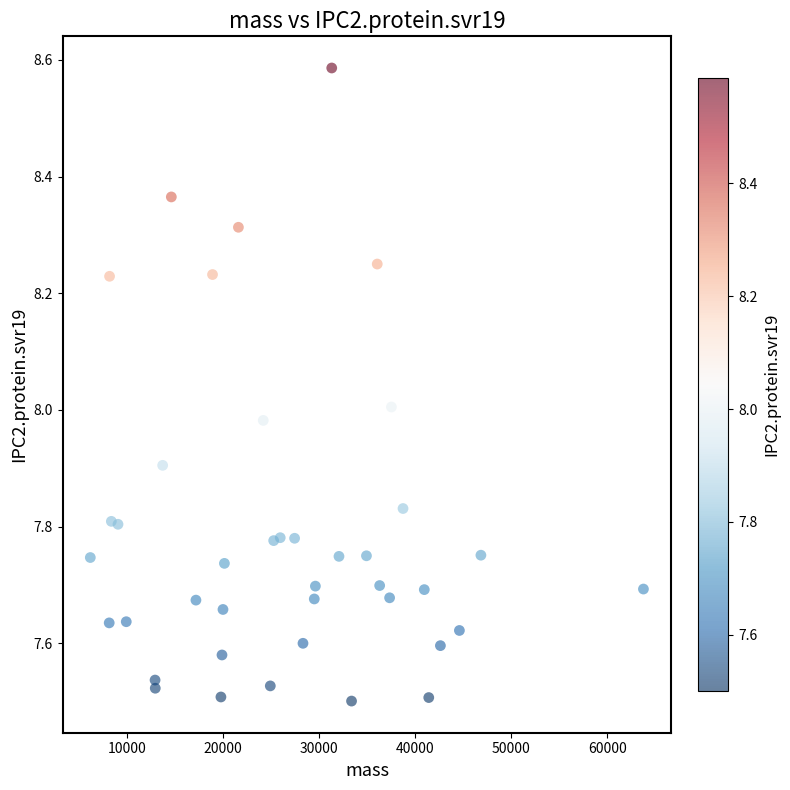

What is the range of X values (max minus min)?

57593.0